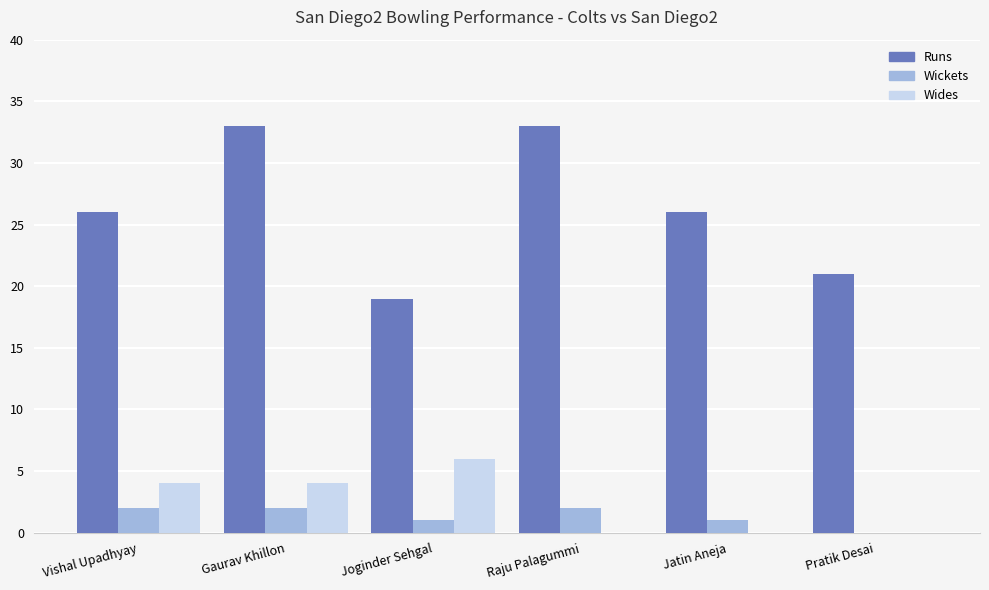

Read the Runs value at Joginder Sehgal, to the nearest 10.

20